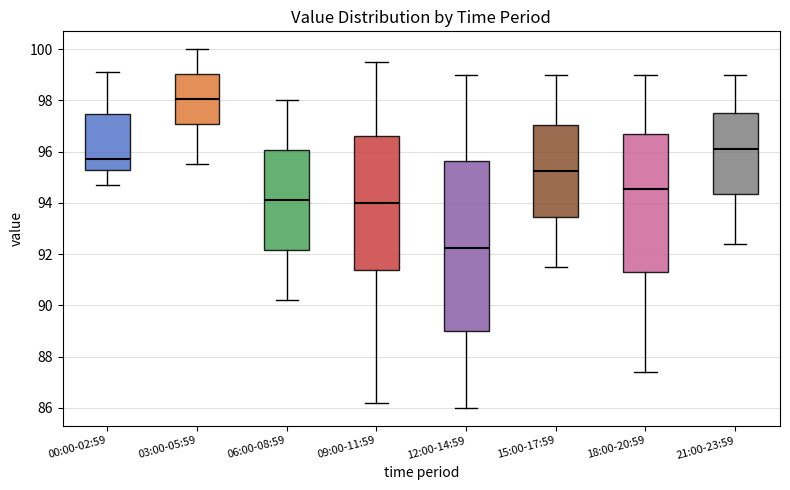

Where does the lower whisker of the box for 15:00-17:59 end on the y-axis? The values are not printed on the chart, so give them approximately, as read against the axis.

91.6